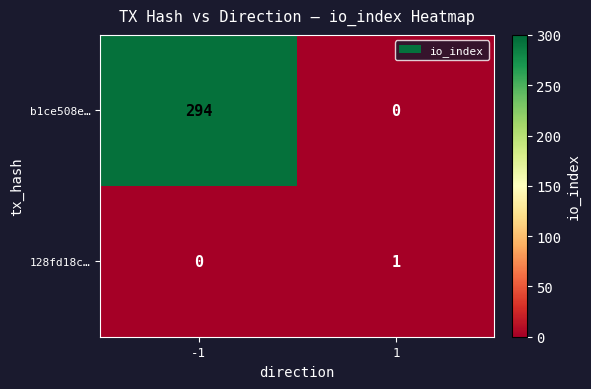

Is it true that 128fd18c… equals -1 at -1?

False